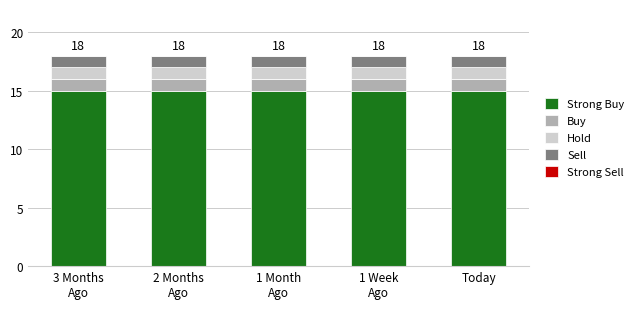

What is the total value across all series at Today?

18